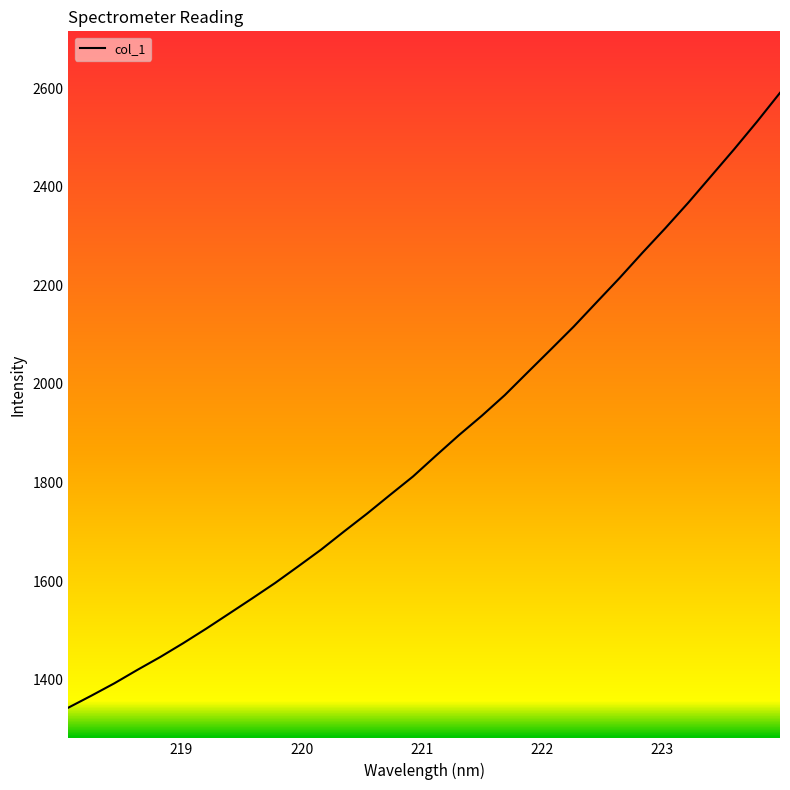

What is the minimum value shown in the chart?

1343.4